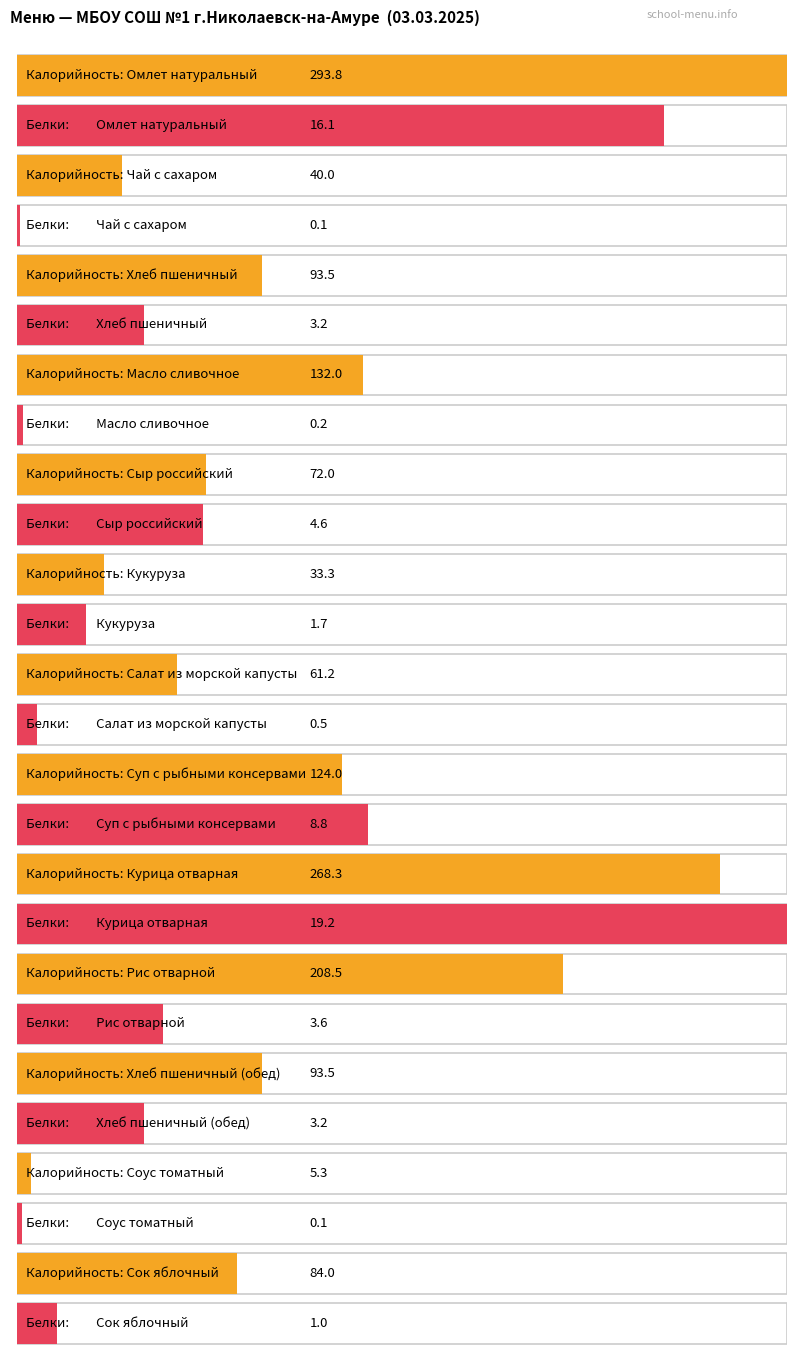

Reading left to right, extract all data points from this chart.

Калорийность: Омлет натуральный=293.8	Чай с сахаром=40.0	Хлеб пшеничный=93.5	Масло сливочное=132.0	Сыр российский=72.0	Кукуруза=33.3	Салат из морской капусты=61.2	Суп с рыбными консервами=124.0	Курица отварная=268.3	Рис отварной=208.5	Хлеб пшеничный (обед)=93.5	Соус томатный=5.3	Сок яблочный=84.0
Белки: Омлет натуральный=16.1	Чай с сахаром=0.1	Хлеб пшеничный=3.2	Масло сливочное=0.2	Сыр российский=4.6	Кукуруза=1.7	Салат из морской капусты=0.5	Суп с рыбными консервами=8.8	Курица отварная=19.2	Рис отварной=3.6	Хлеб пшеничный (обед)=3.2	Соус томатный=0.1	Сок яблочный=1.0